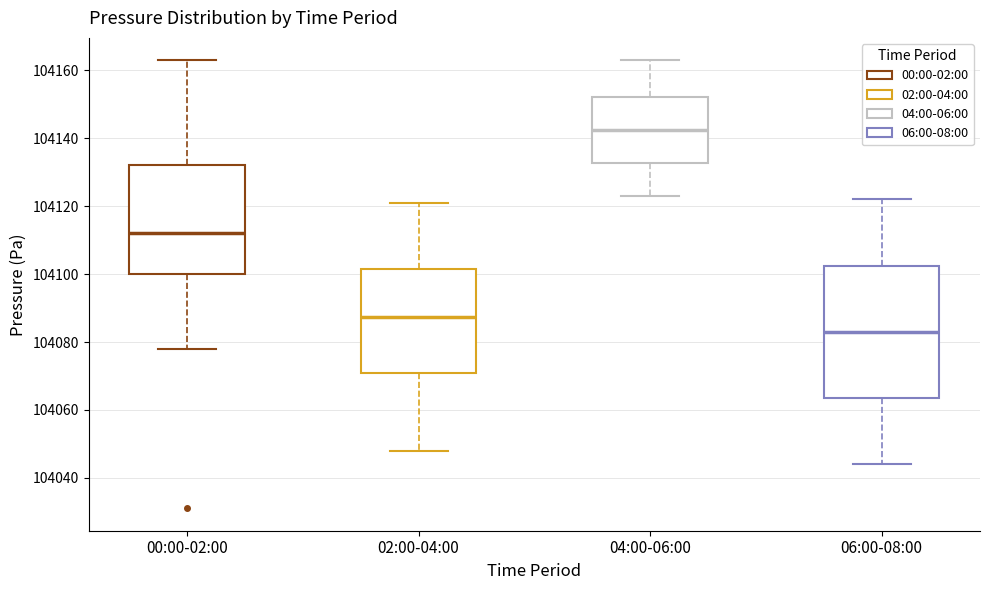

Reading left to right, read every box against the y-axis: the position of its median line, the range the box covers, and the ends of its whiskers. The values are not printed on the chart, so give them approximately, as read against the axis.

00:00-02:00: median 104112, box 104100 to 104132, whiskers 104078 to 104164
02:00-04:00: median 104088, box 104070 to 104102, whiskers 104048 to 104122
04:00-06:00: median 104142, box 104132 to 104152, whiskers 104124 to 104164
06:00-08:00: median 104084, box 104064 to 104102, whiskers 104044 to 104122